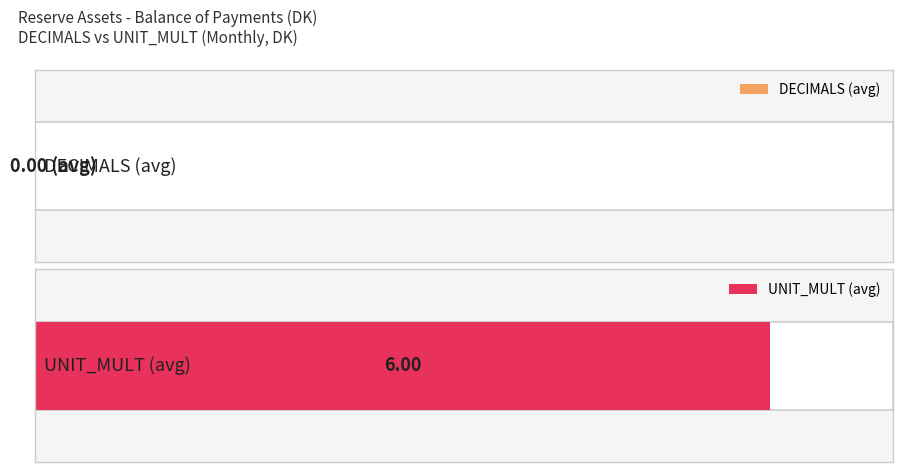

At 2012-08, list the series in order from largest to smallest.

UNIT_MULT, DECIMALS